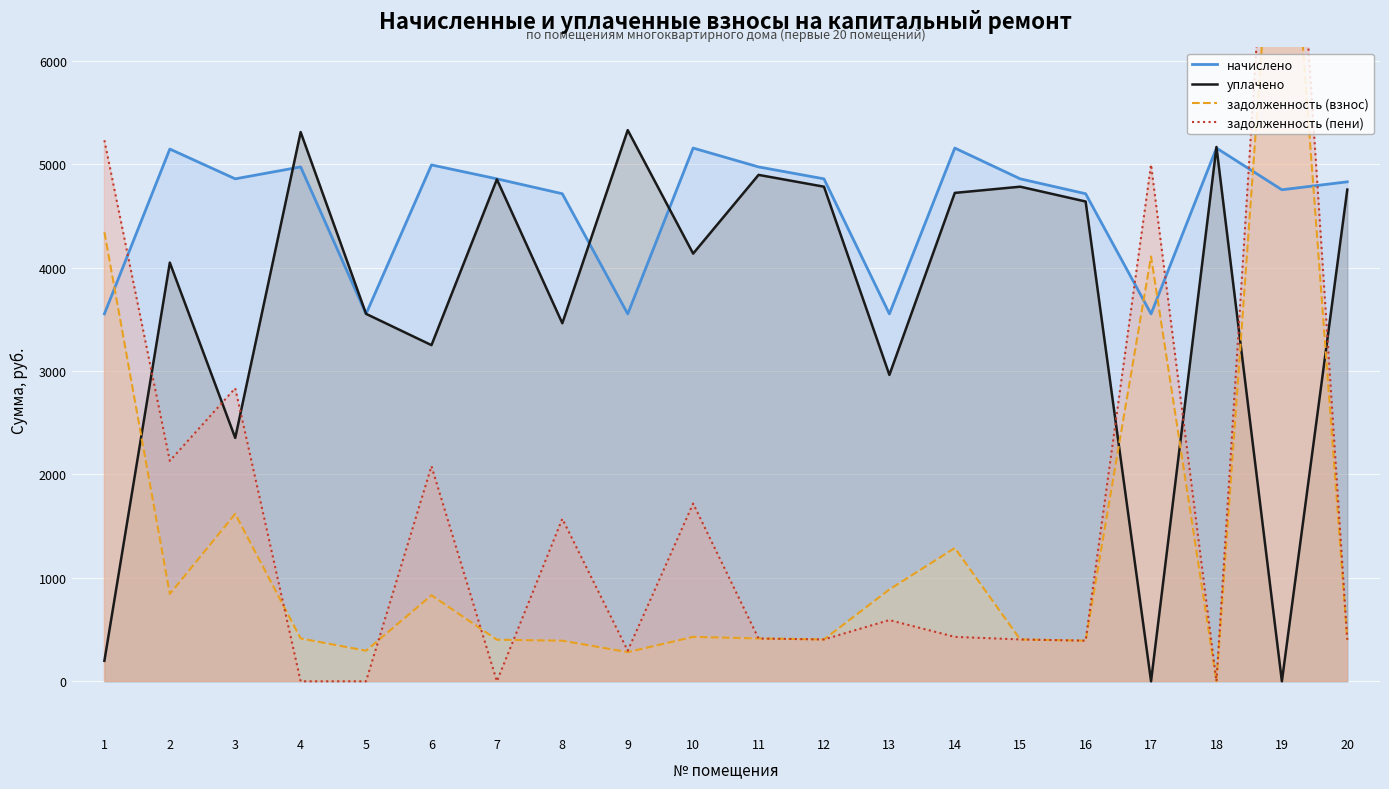

In задолженность (пени), how many points are higher than both neighbors (excluding endpoints)?

7